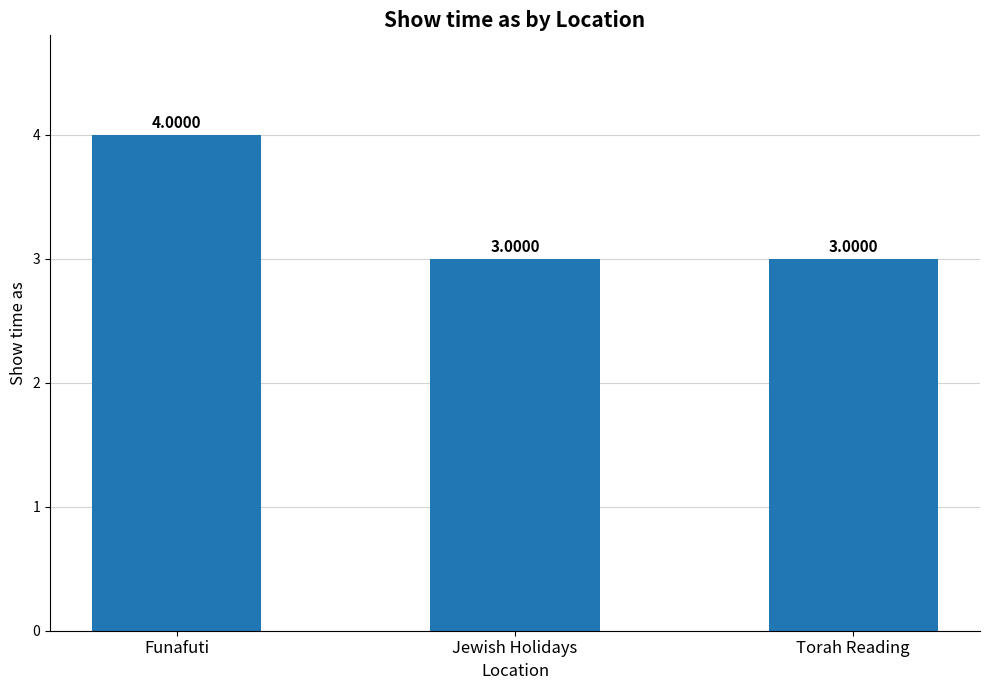

The chart shows a value of 5 at Jewish Holidays. True or false?

False